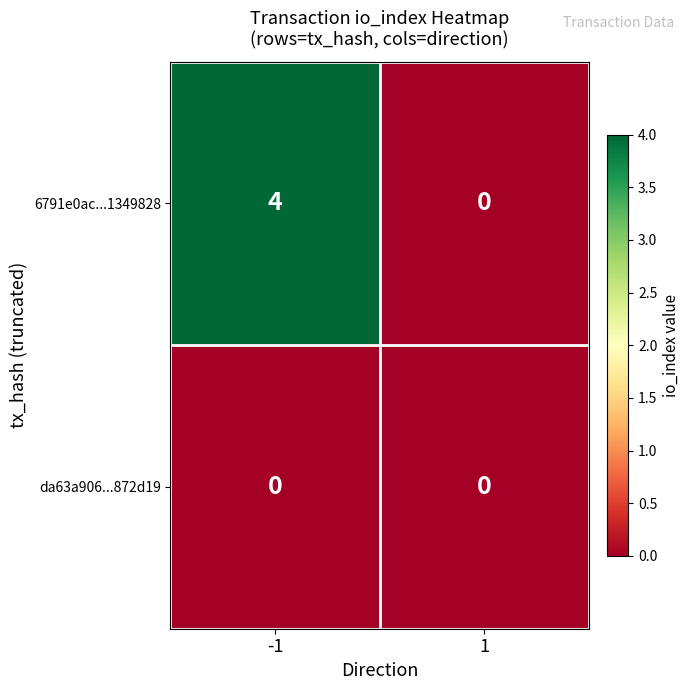

Which series has the widest spread of values?

6791e0ac...1349828